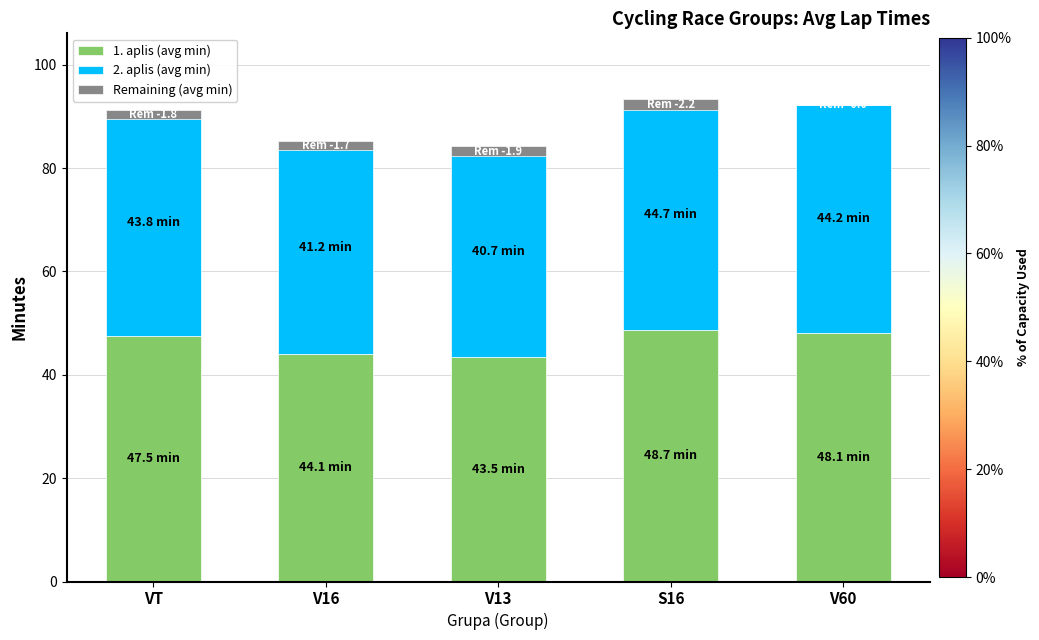

Which category has the highest value in the 2. aplis (avg min) series?

S16